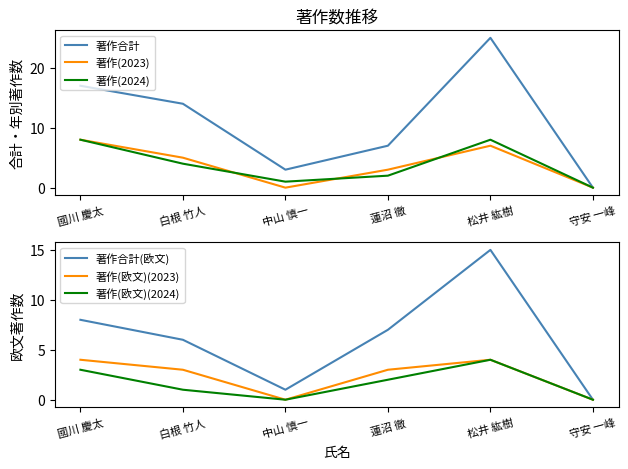

Is it true that 著作(欧文)(2024) equals 1 at 白根 竹人?

True